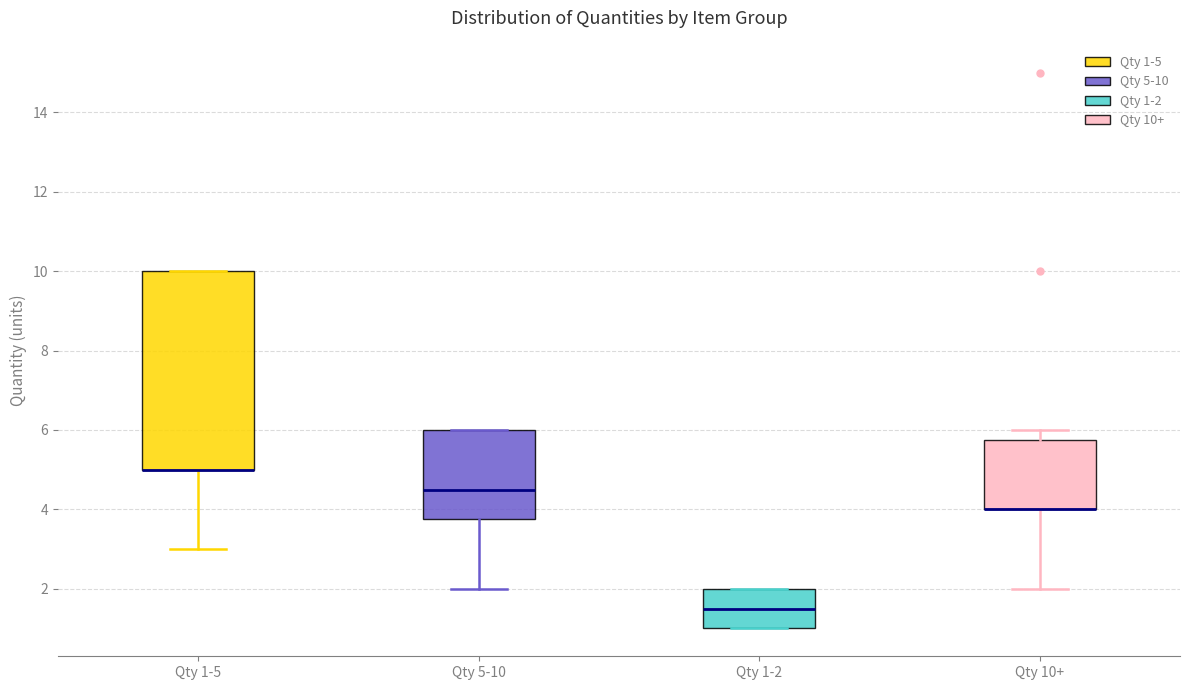

Reading left to right, transcribe this box plot: for each box, give where its median line is, the range the box spans, and where its two whiskers end, as read against the y-axis. The values are not printed on the chart, so give them approximately, as read against the axis.

Qty 1-5: median 5.0 (drawn on the box's lower edge), box 5.0 to 10.0, whiskers 3.0 to 10.0
Qty 5-10: median 4.6, box 3.8 to 6.0, whiskers 2.0 to 6.0
Qty 1-2: median 1.6, box 1.0 to 2.0, whiskers 1.0 to 2.0
Qty 10+: median 4.0 (drawn on the box's lower edge), box 4.0 to 5.8, whiskers 2.0 to 6.0